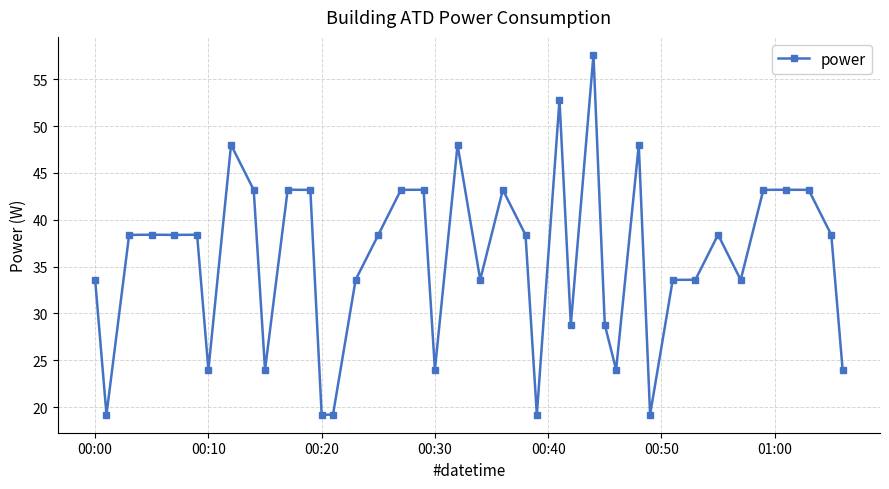

What is the sum of all values?

1425.5